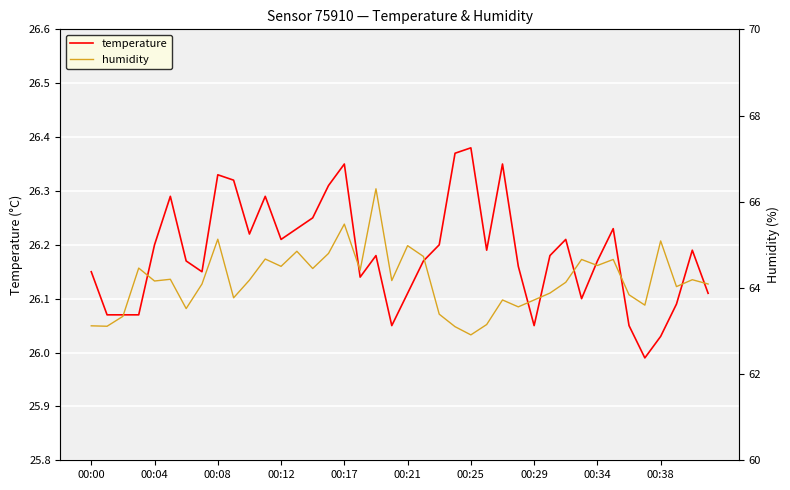

At which label does temperature first exceed 26?

00:00